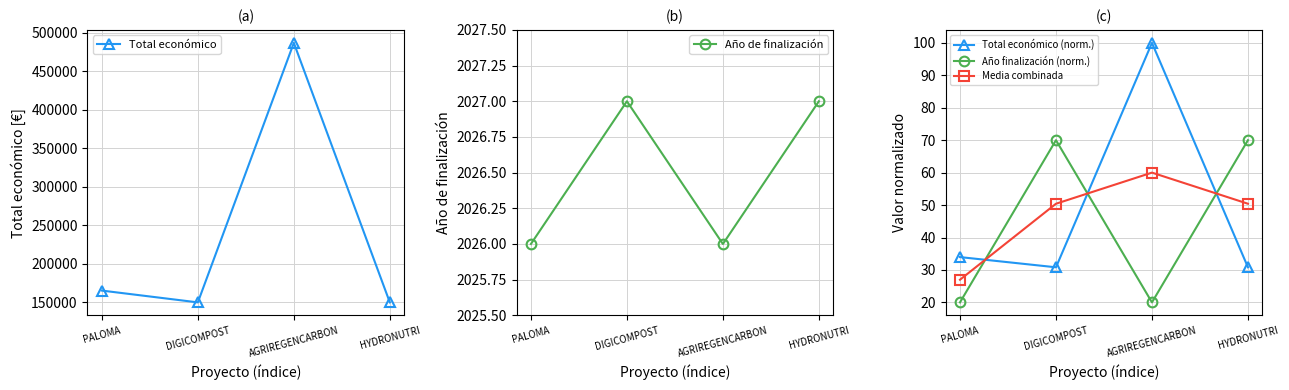

Which has a higher value, AGRIREGENCARBON or DIGICOMPOST?

AGRIREGENCARBON